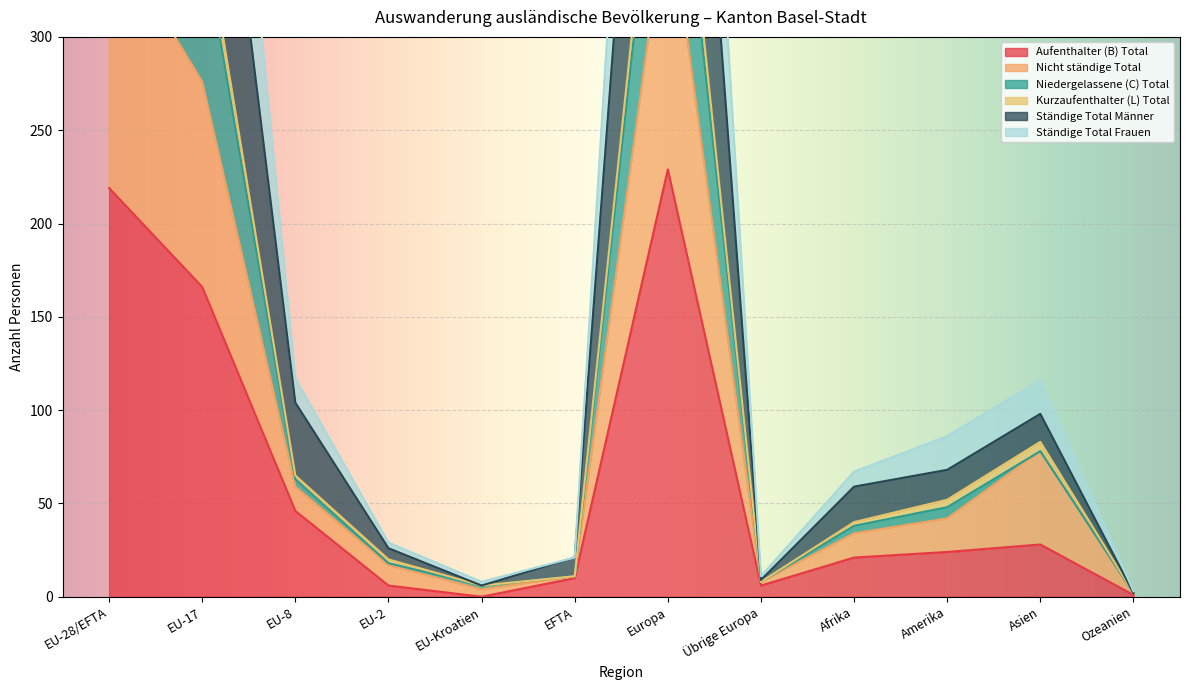

Count the number of data series in this chart.

6